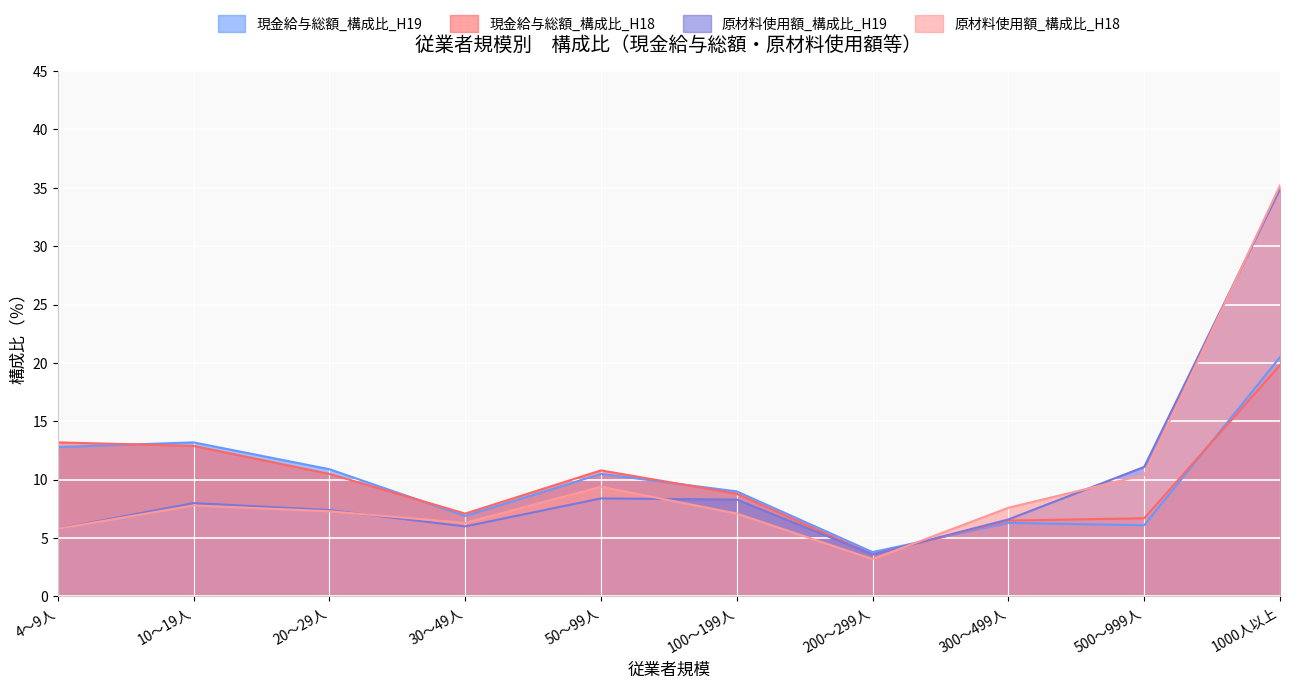

Which series changed the most between 10～19人 and 300～499人?

現金給与総額_構成比_H19